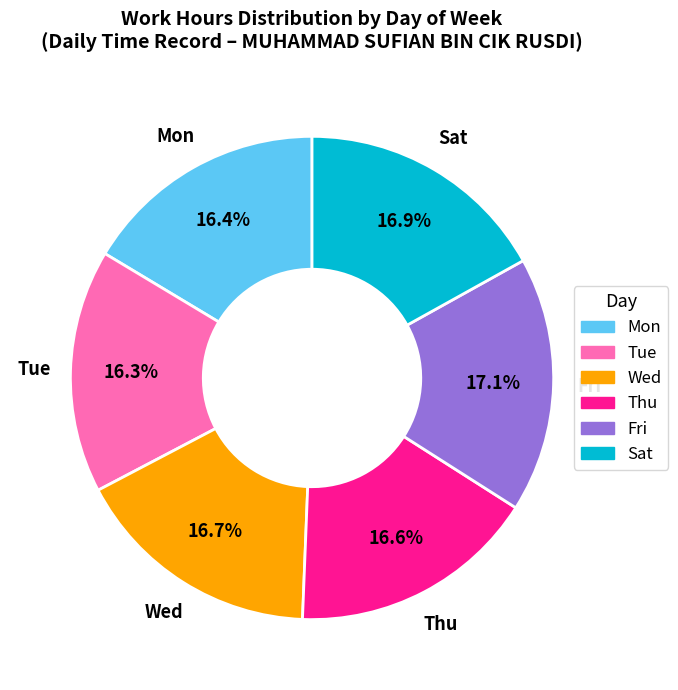

Combined, what portion of the pie is Tue and Thu?

32.9%